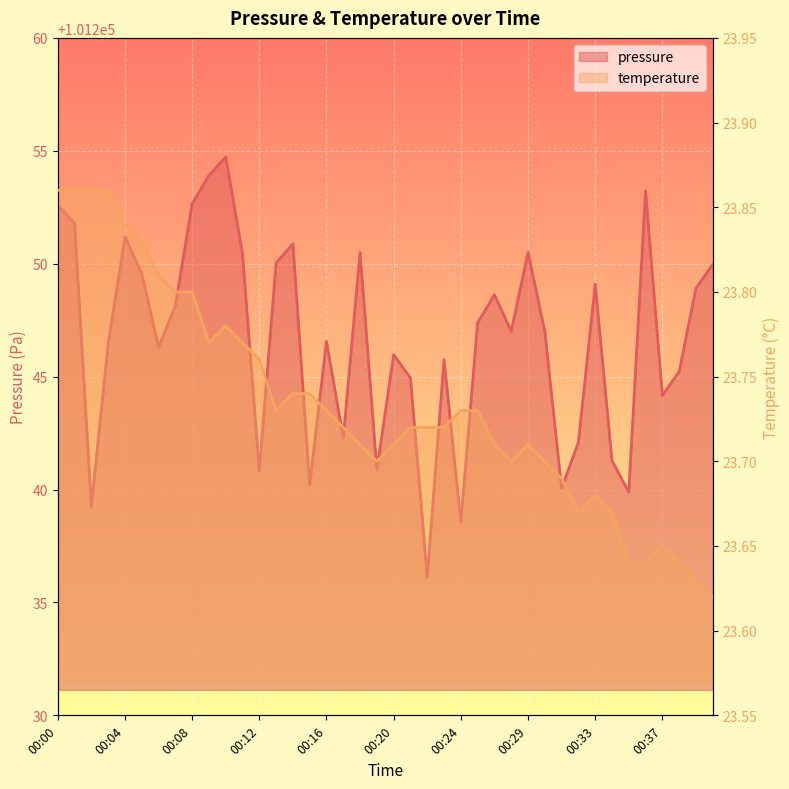

True or false: pressure and temperature intersect in this chart.

False